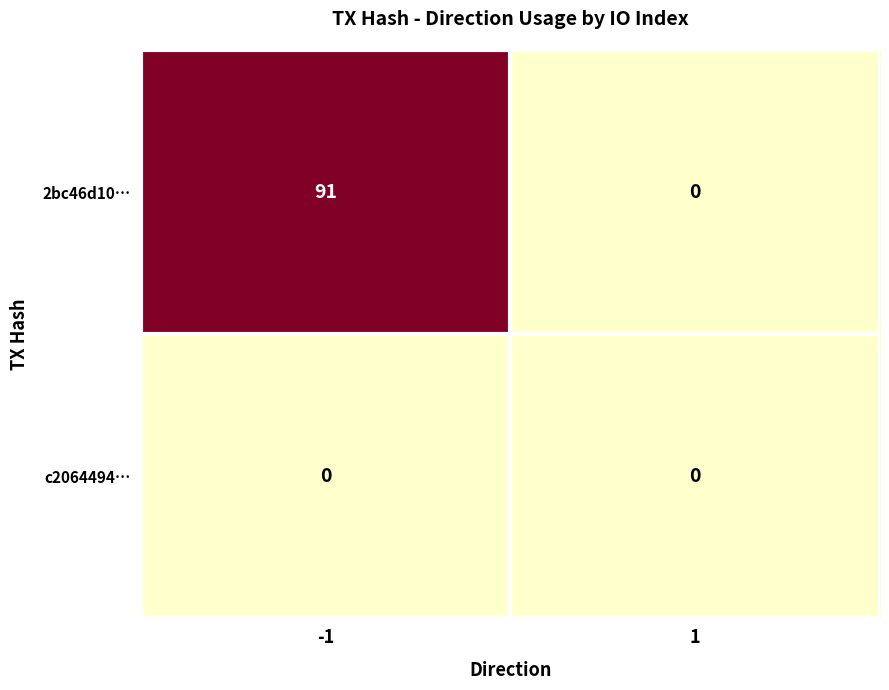

The value of 2bc46d10… at -1 is 91. True or false?

True